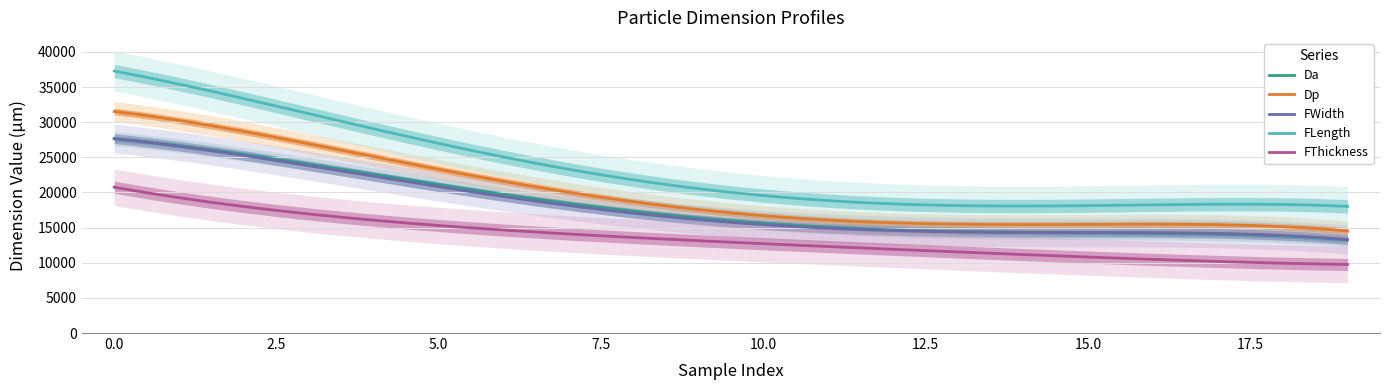

What is the difference between the second highest and minimum values in the FWidth series?

14318.5